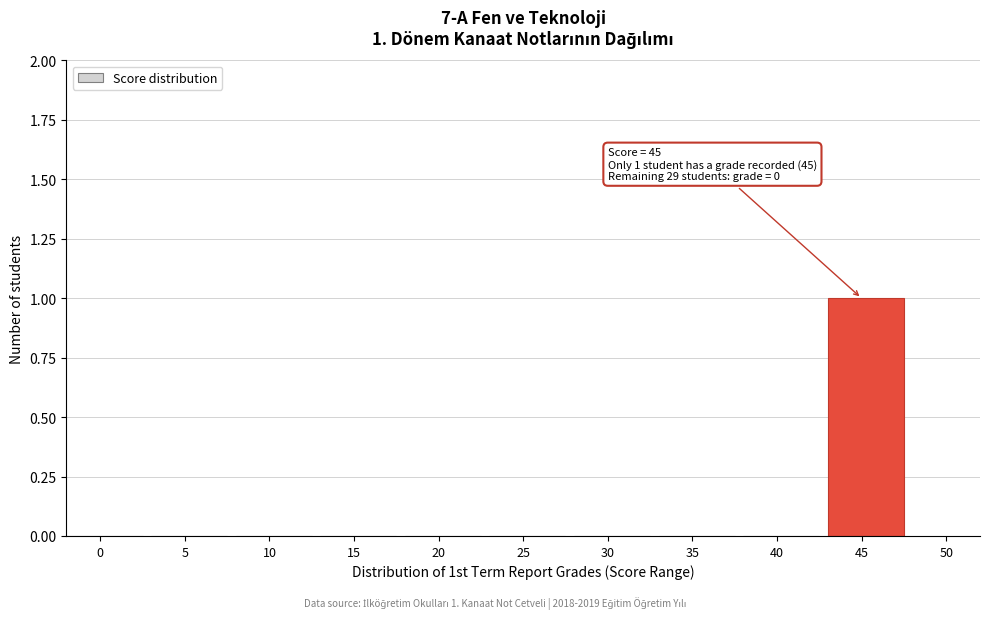

Reading left to right, extract all data points from this chart.

0=0	5=0	10=0	15=0	20=0	25=0	30=0	35=0	40=0	45=1